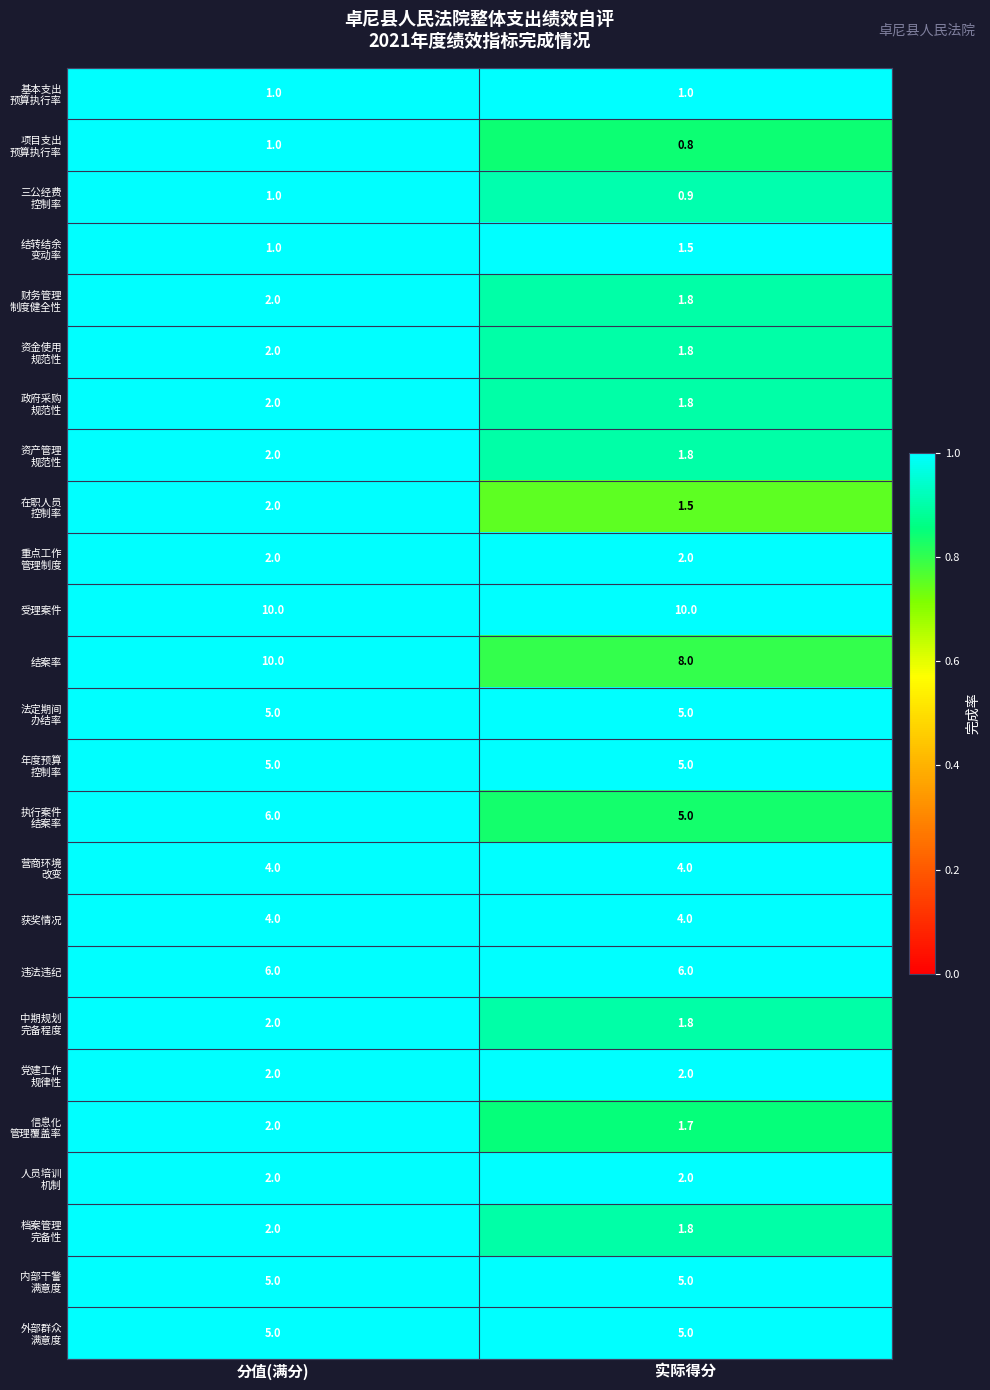

At how many categories does at least one series exceed 0?

2